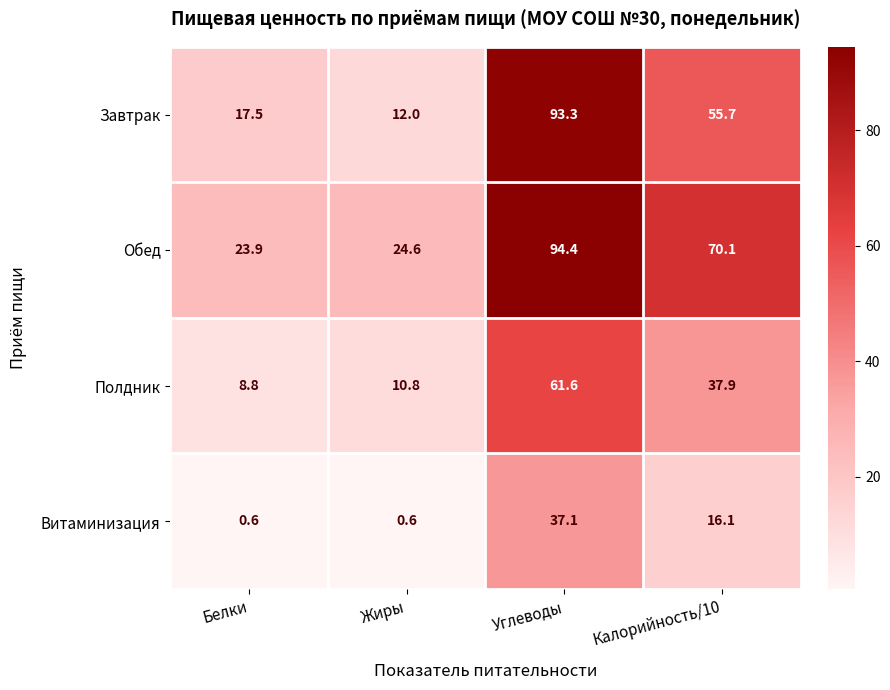

Reading left to right, what are all the values shown in this chart?

Завтрак: Белки=17.5	Жиры=12.0	Углеводы=93.3	Калорийность/10=55.7
Обед: Белки=23.9	Жиры=24.6	Углеводы=94.4	Калорийность/10=70.1
Полдник: Белки=8.8	Жиры=10.8	Углеводы=61.6	Калорийность/10=37.9
Витаминизация: Белки=0.6	Жиры=0.6	Углеводы=37.1	Калорийность/10=16.1